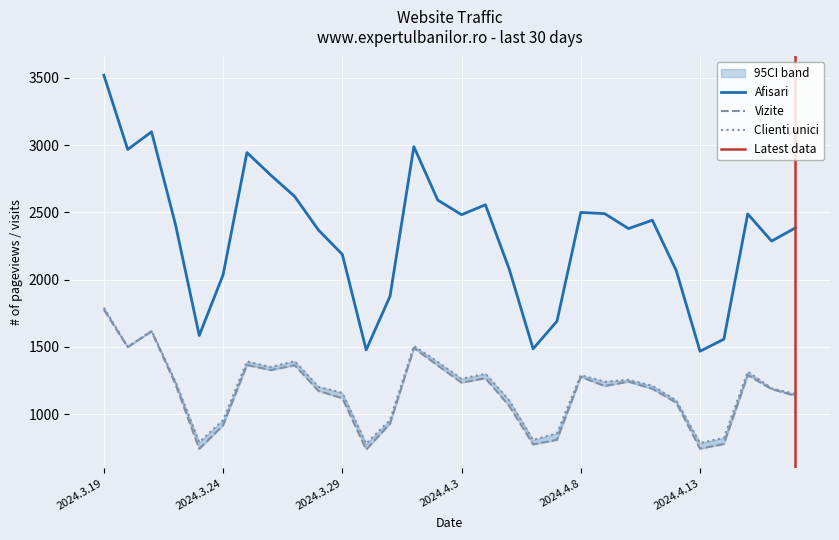

What is the sum of the Afisari values at 2024.4.15 and 2024.4.4?

5046